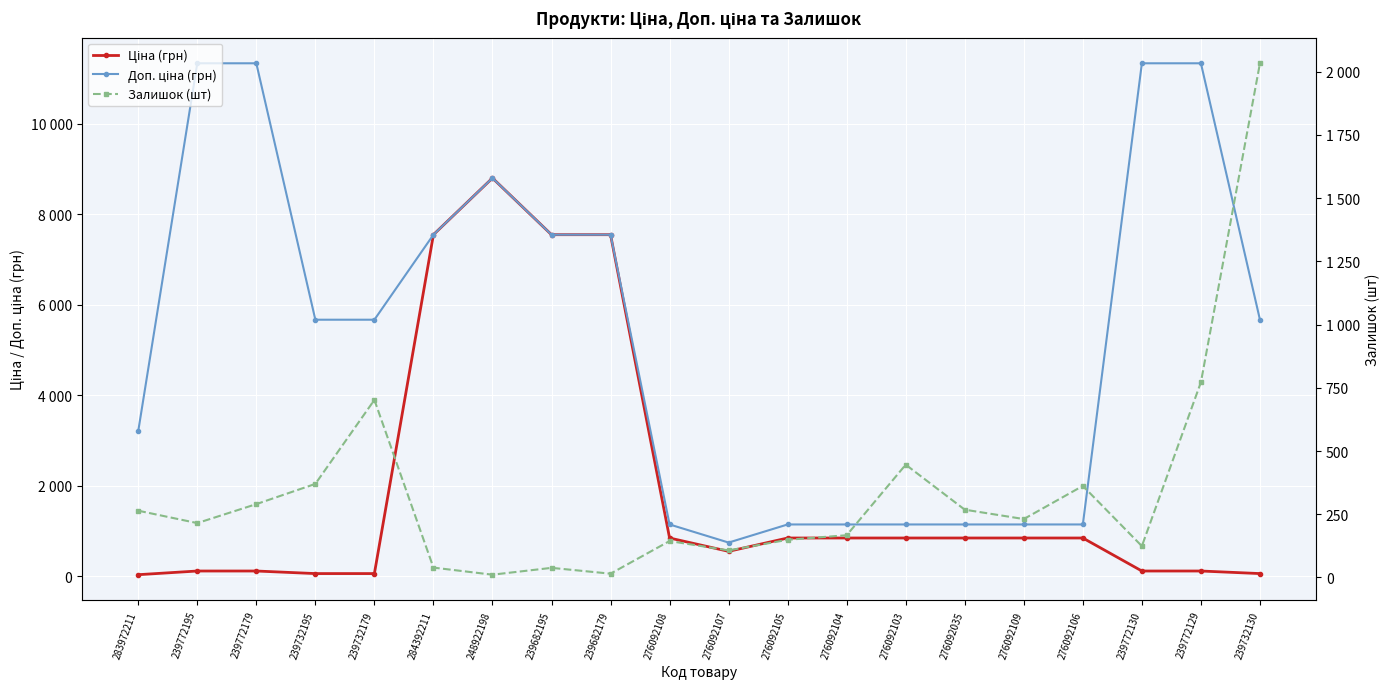

What is the sum of the Ціна (грн) values at 276092035 and 283972211?

874.8